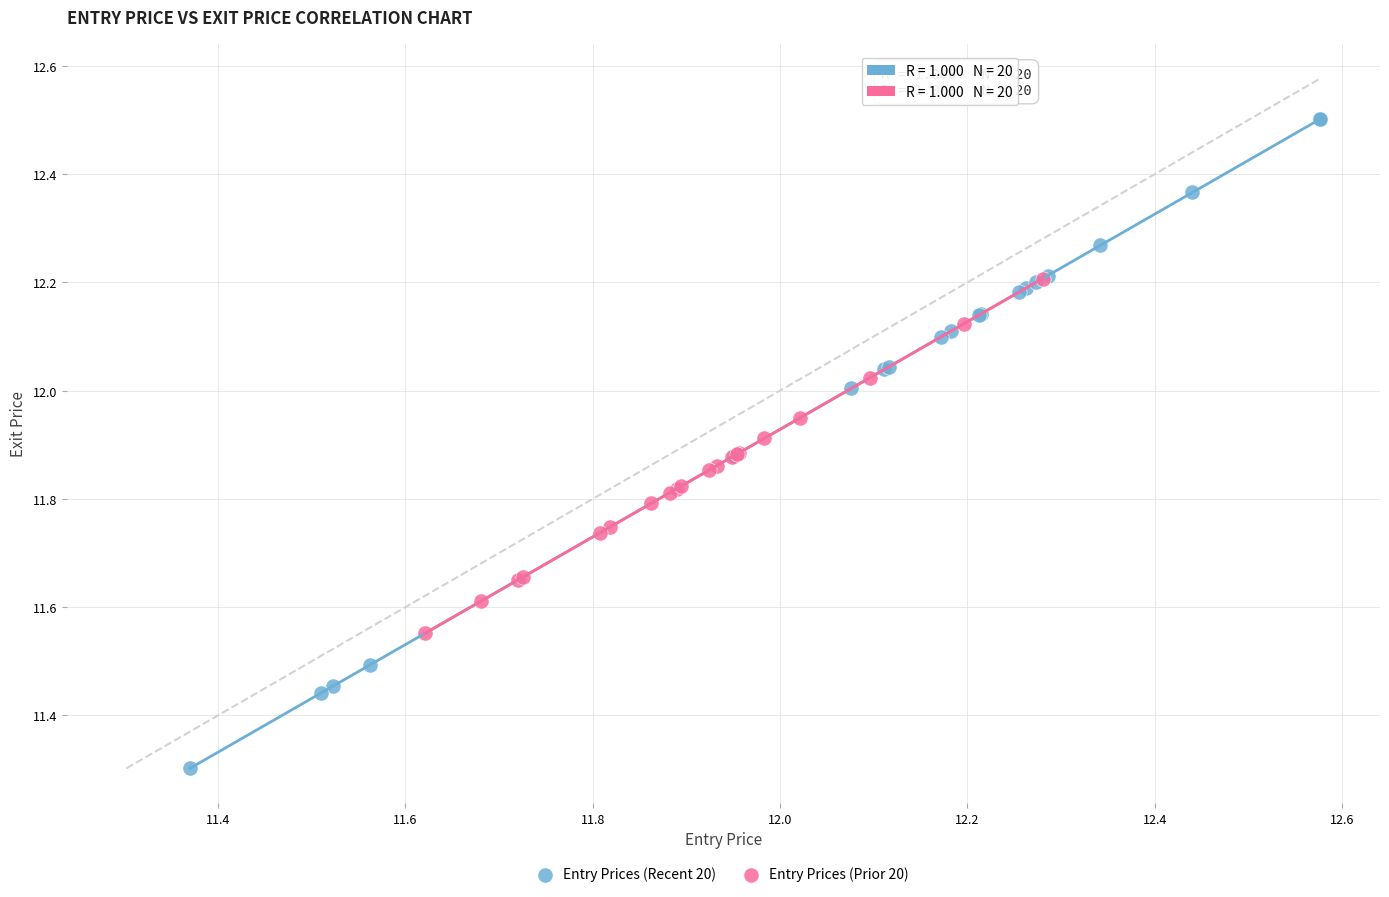

Which series contains the highest Y value?

Entry Prices (Recent 20)